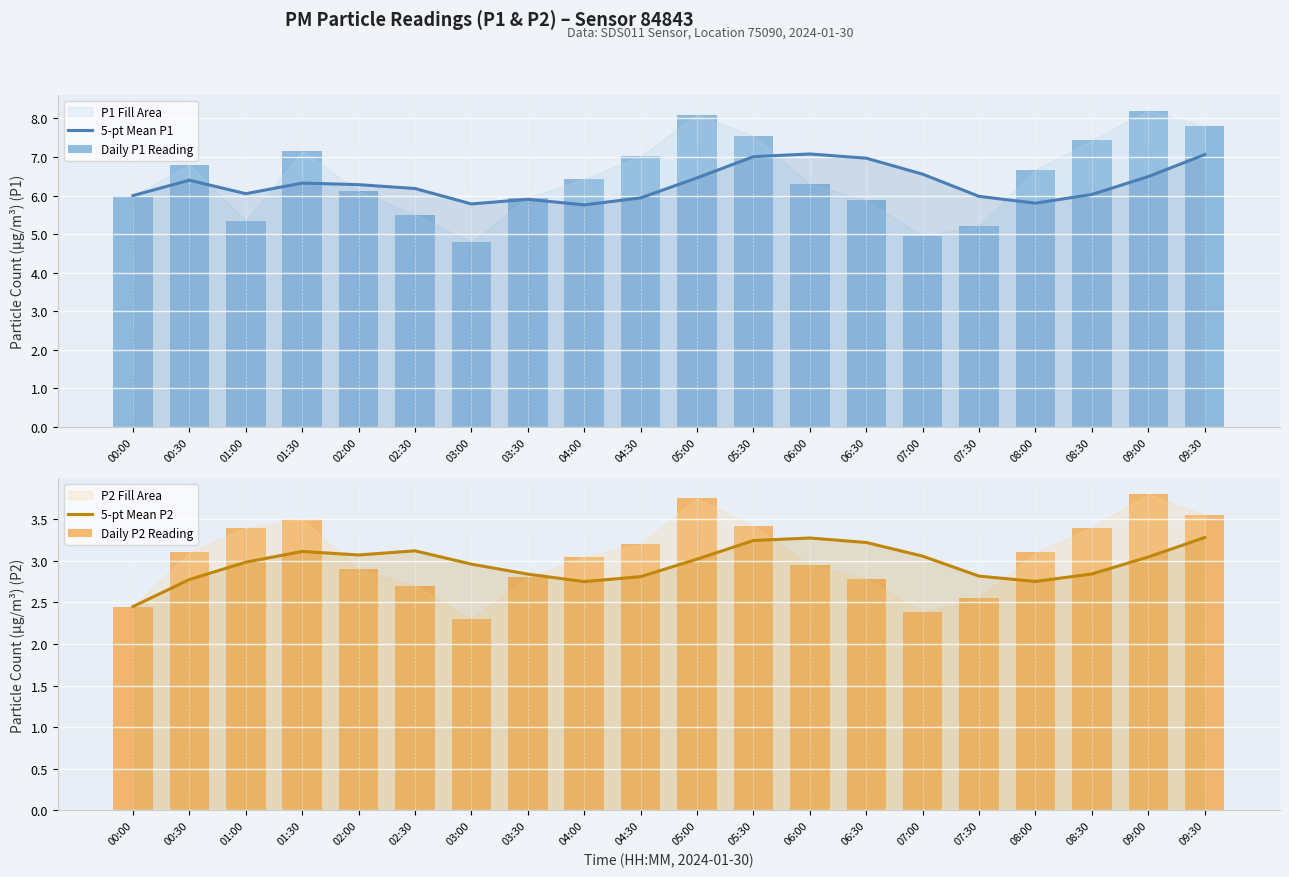

Between 05:00 and 06:30, which series saw the biggest shift?

Daily P1 Reading